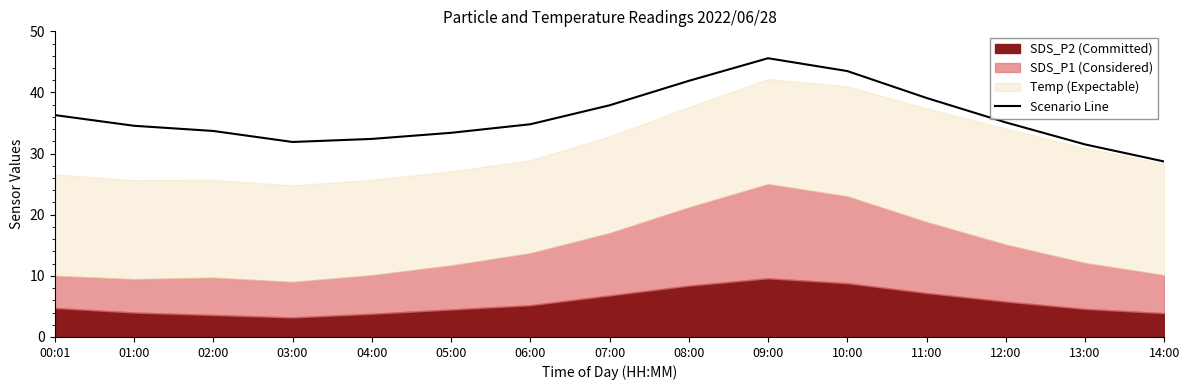

What is the value of the 15th point from the left?

28.7